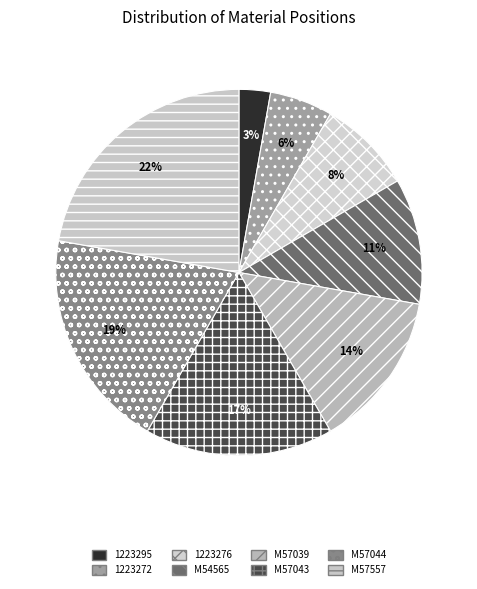

Is there any slice that represents more than half of the pie?

No